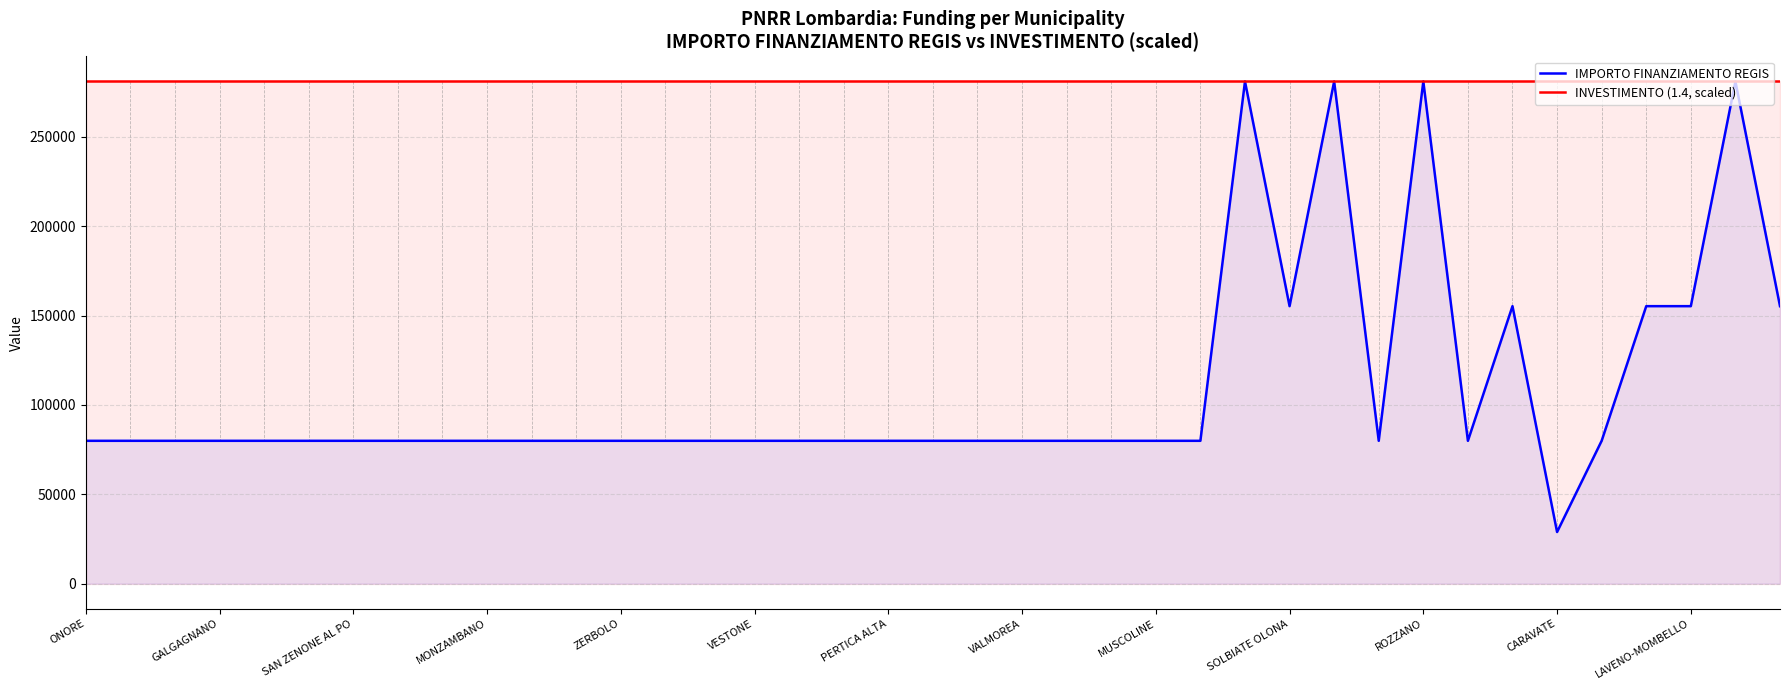

What is the difference between the maximum and minimum values in the IMPORTO FINANZIAMENTO REGIS series?

252030